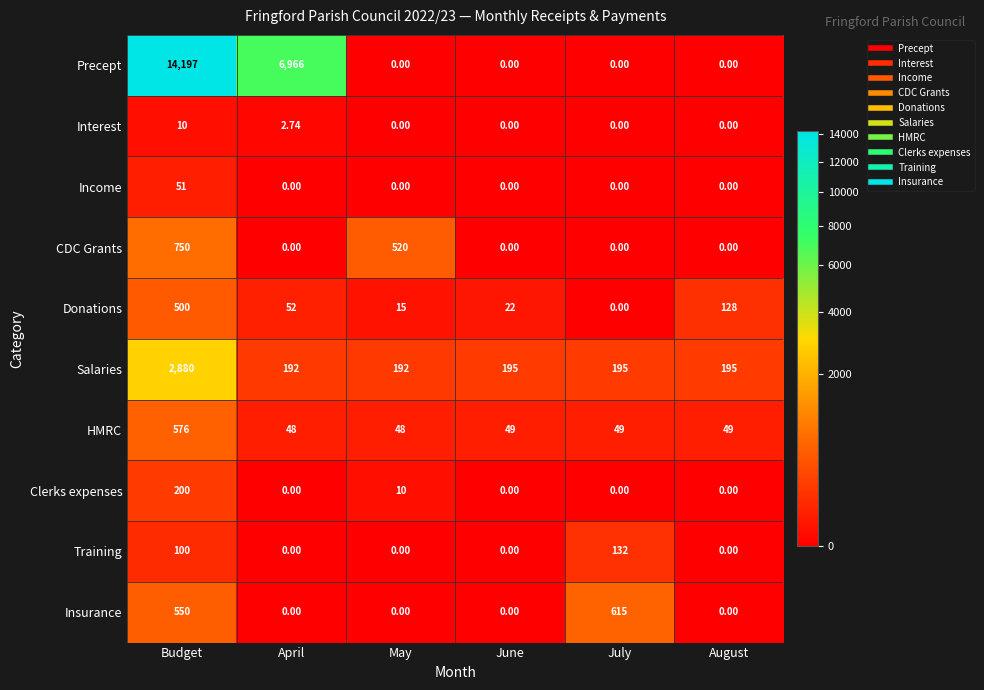

Rank the series by their maximum value, from highest to lowest.

Precept, Salaries, CDC Grants, Insurance, HMRC, Donations, Clerks expenses, Training, Income, Interest